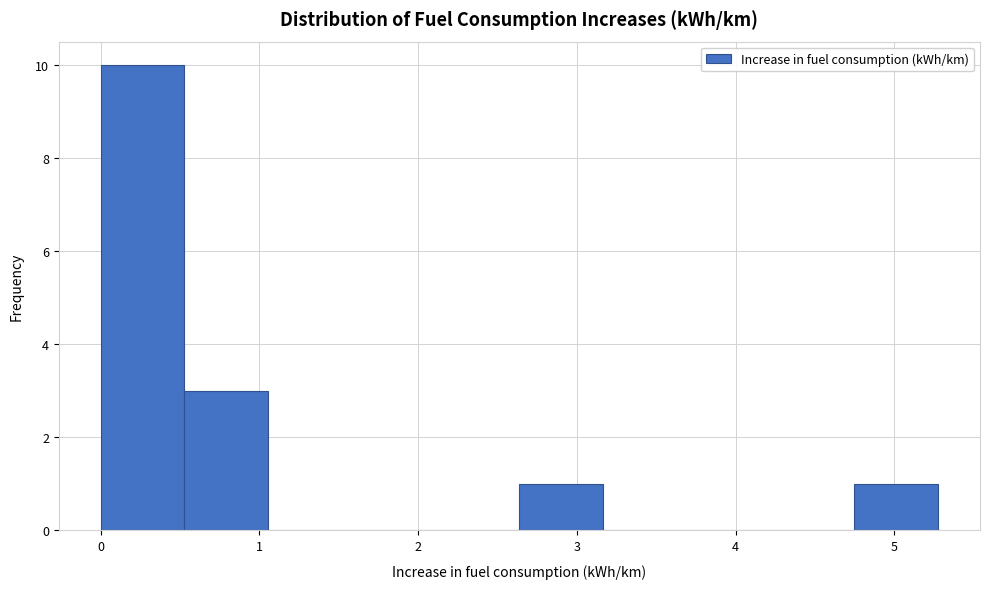

Reading left to right, list every bar in this chart as the range it spans on the x-axis followed by its height. Neither the bar edges nor the heights are printed on the chart, so give them approximately, as read against the axes.

0.0 to 0.5: 10
0.5 to 1.1: 3
1.1 to 1.6: 0
1.6 to 2.1: 0
2.1 to 2.6: 0
2.6 to 3.2: 1
3.2 to 3.7: 0
3.7 to 4.2: 0
4.2 to 4.7: 0
4.7 to 5.3: 1